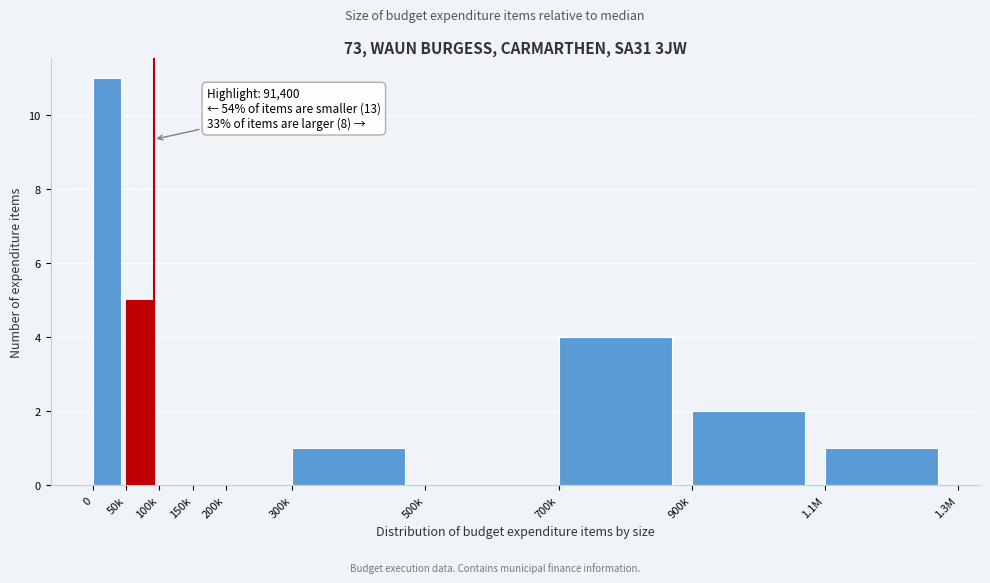

Reading left to right, transcribe all the data shown in this chart.

0=11	50k=5	100k=0	150k=0	200k=0	300k=1	500k=0	700k=4	900k=2	1.1M=1